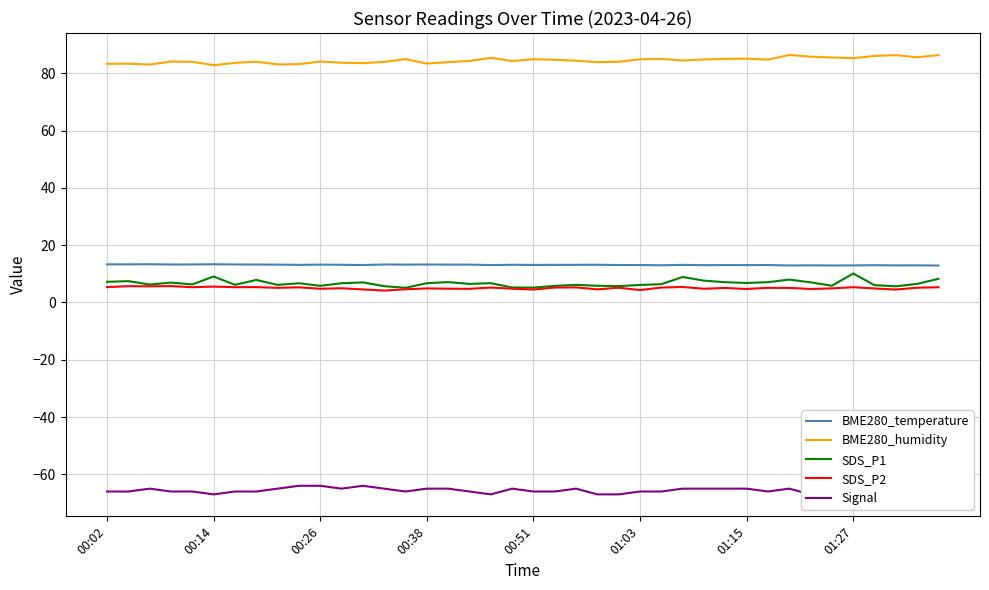

True or false: BME280_temperature and SDS_P1 cross at least once.

False